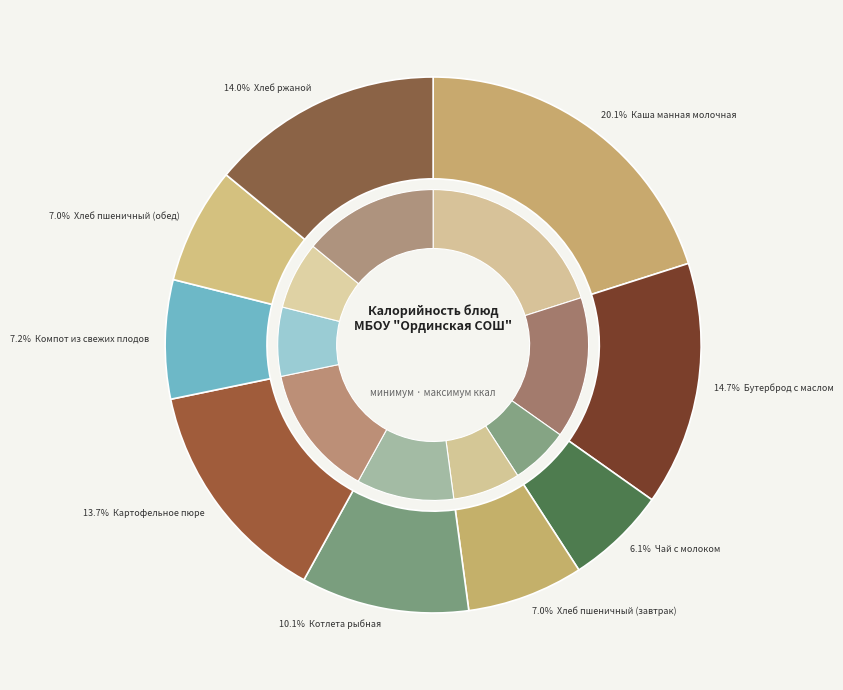

To the nearest percent, what portion does Хлеб пшеничный (завтрак) represent?

7%